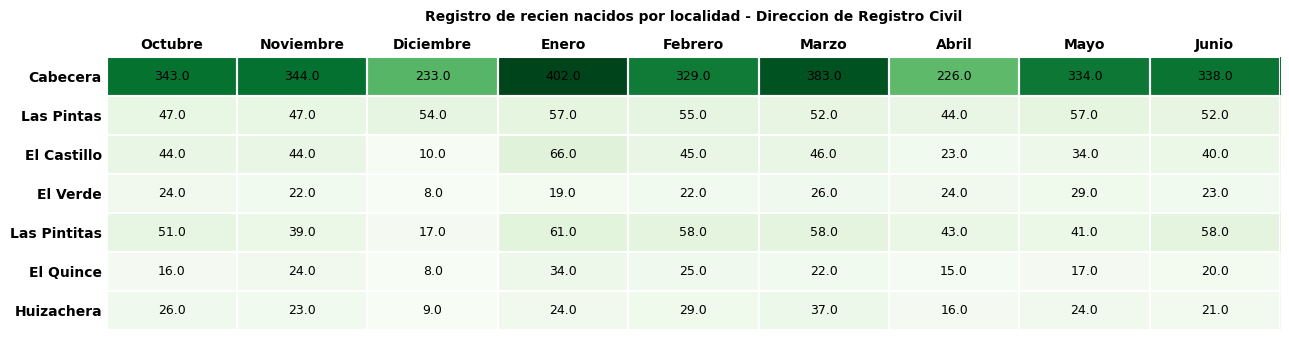

Count the number of data series in this chart.

7